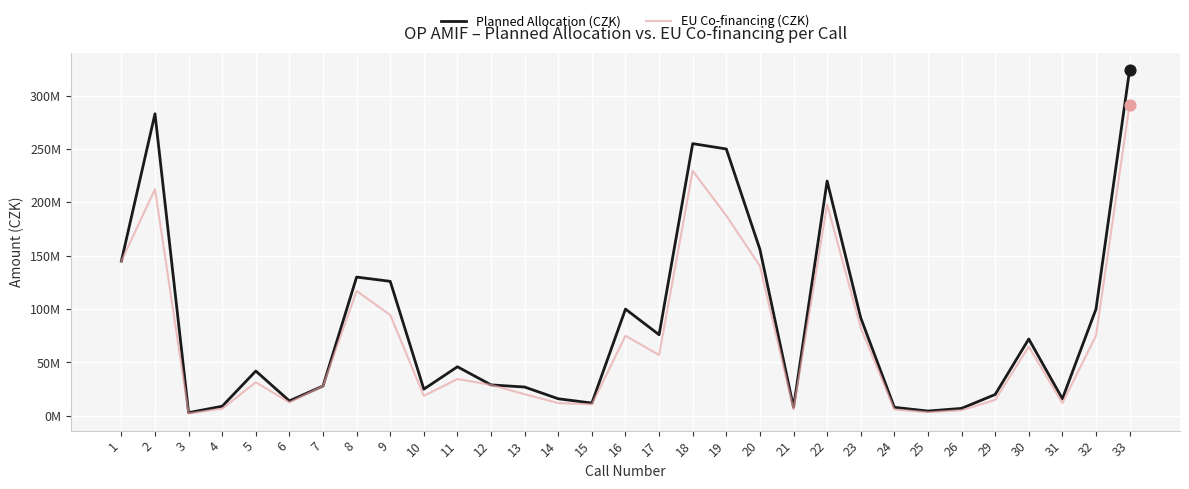

Does the chart have visible grid lines?

Yes